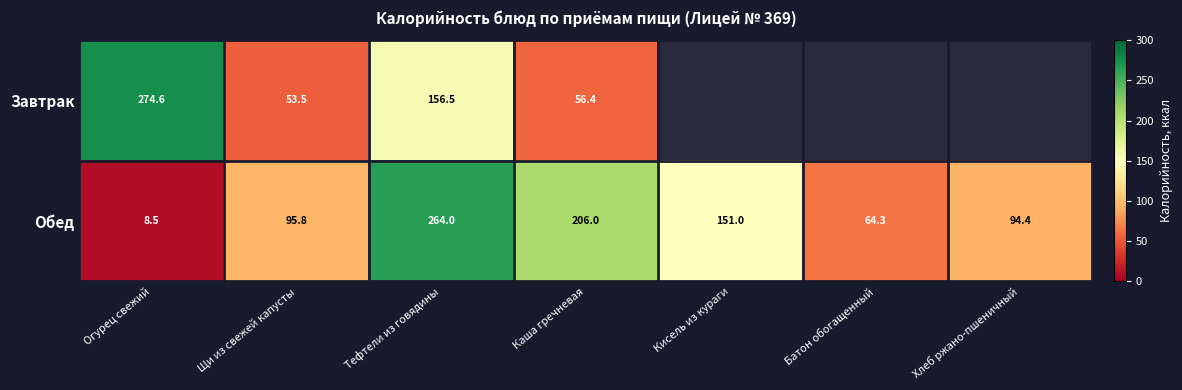

What is the approximate value of Обед at Батон обогащенный?

64.3